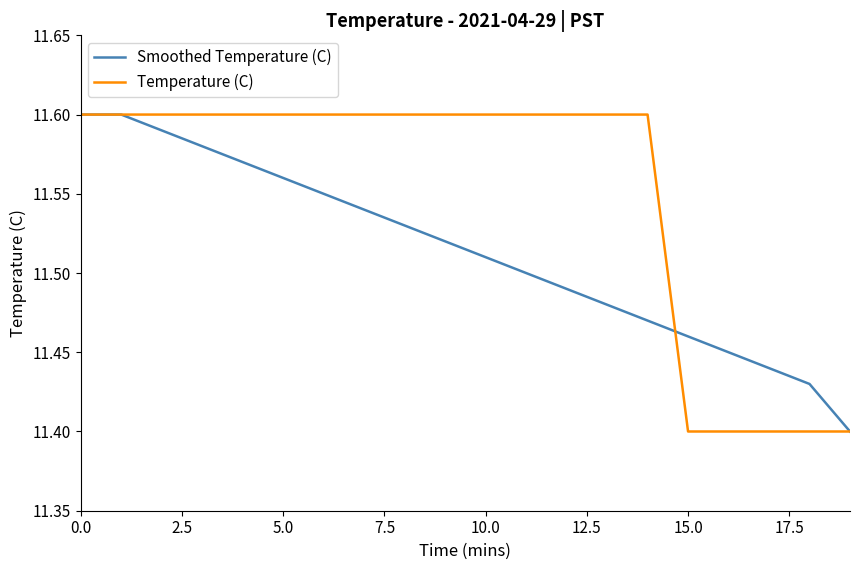

What is the sum of all Smoothed Temperature (C) values?

230.3